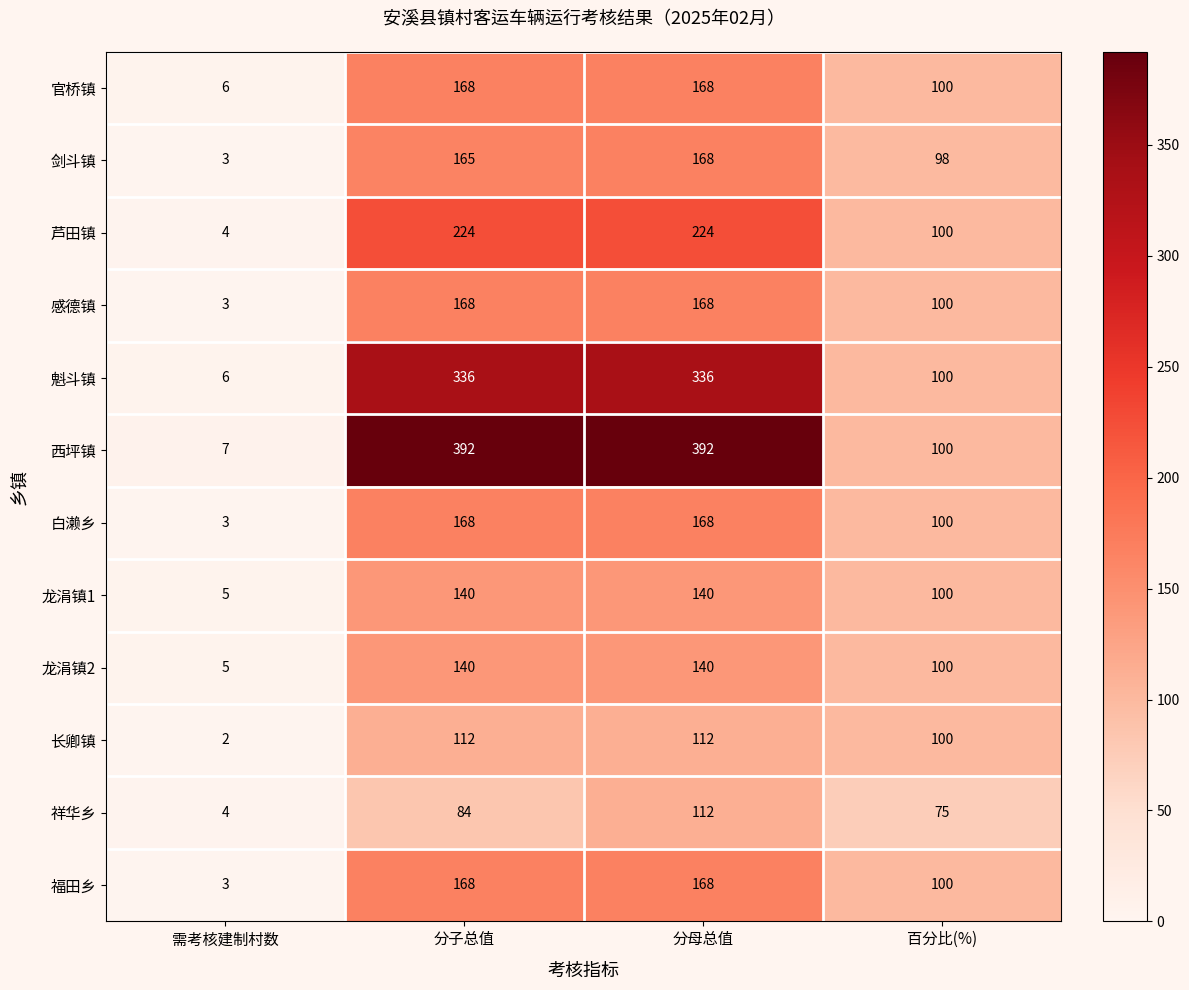

What is the lowest value of the 白濑乡 series?

3